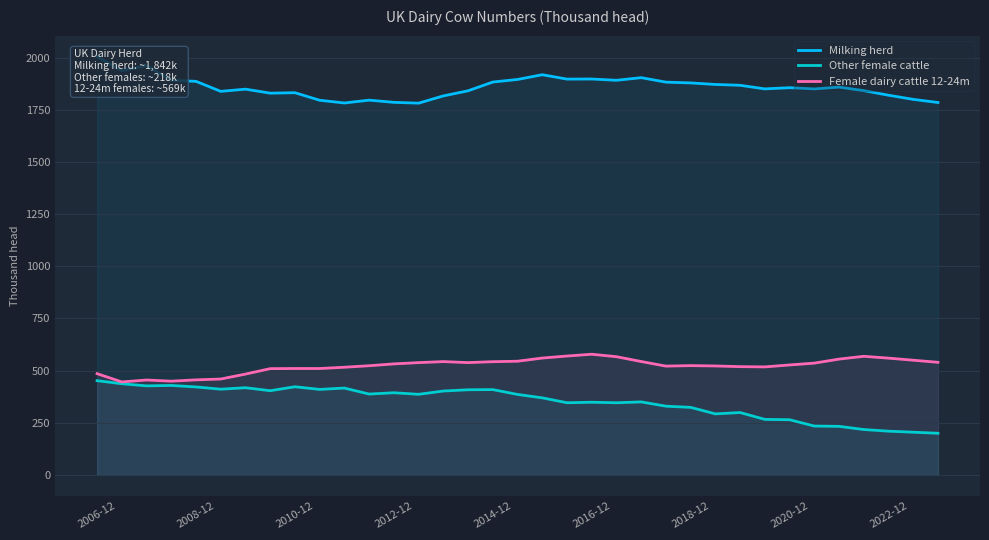

What is the difference between the maximum and minimum values in the Milking herd series?

223.3